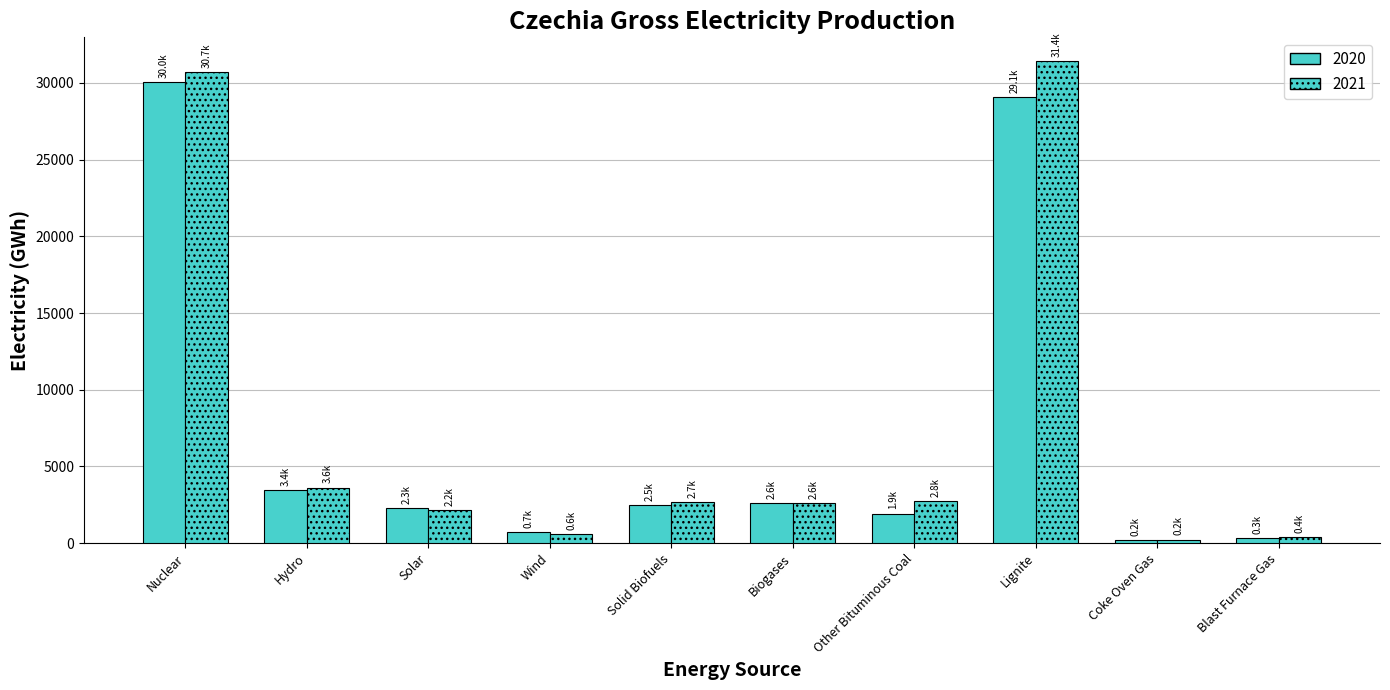

Rank the series by their maximum value, from highest to lowest.

2021, 2020